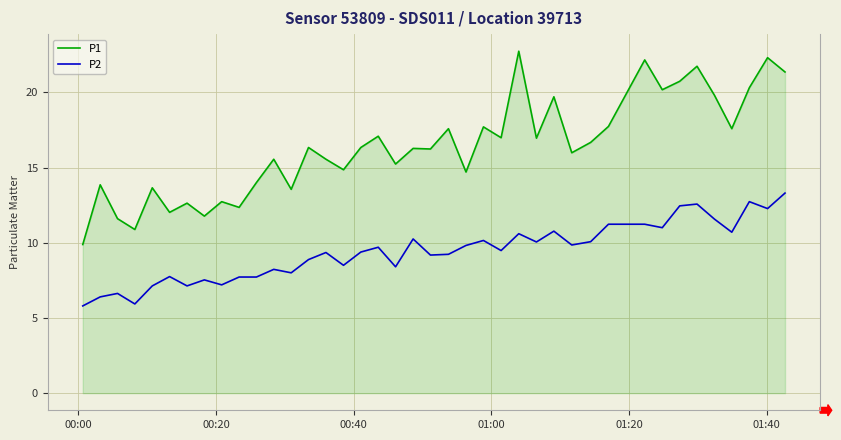

Which series has the largest total across all categories?

P1